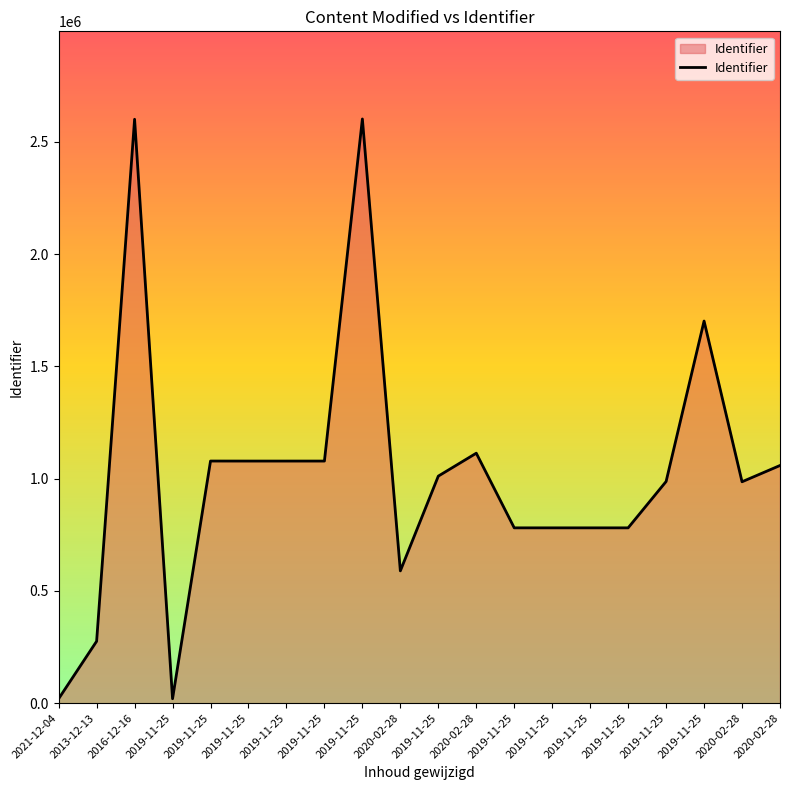

True or false: the data shows 1927832 at 2019-11-25.

False